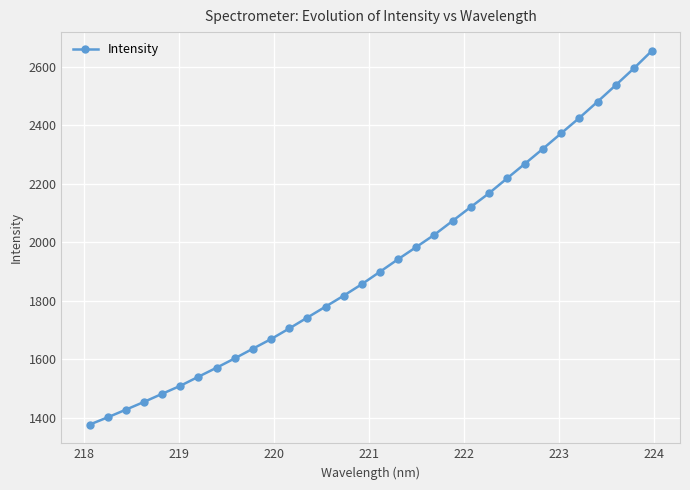

What is the minimum value shown in the chart?

1375.6